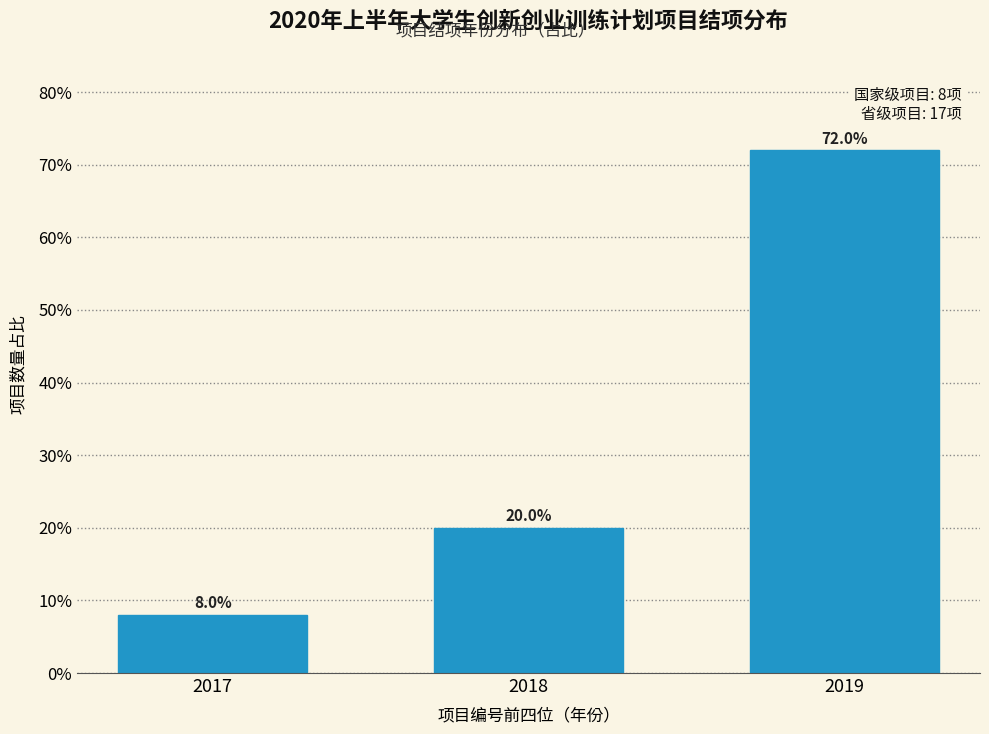

Reading left to right, list all the values displayed in this chart.

8	20	72